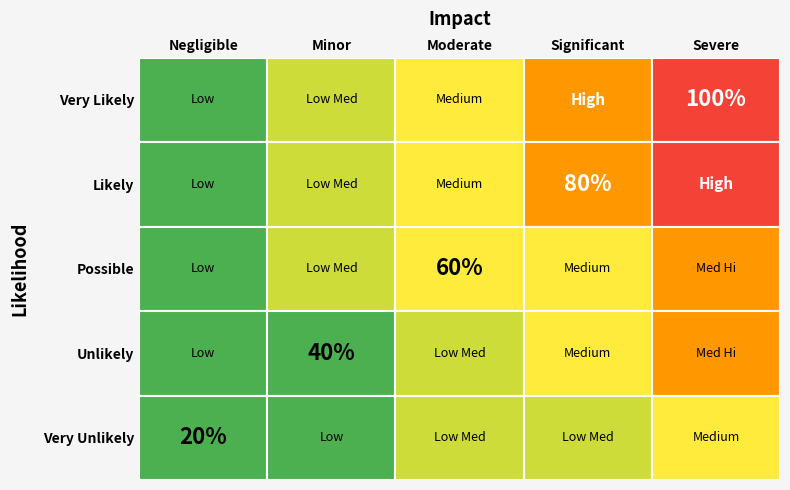

How many data points does each series have?

5